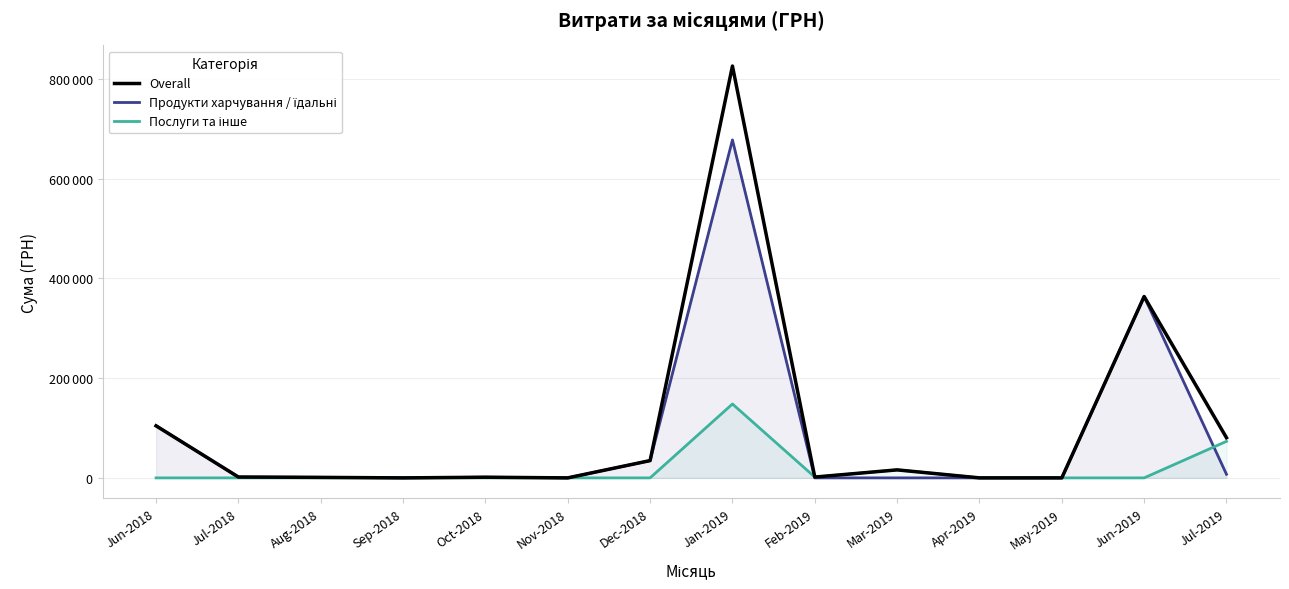

What is the maximum value for Послуги та інше?

148201.2